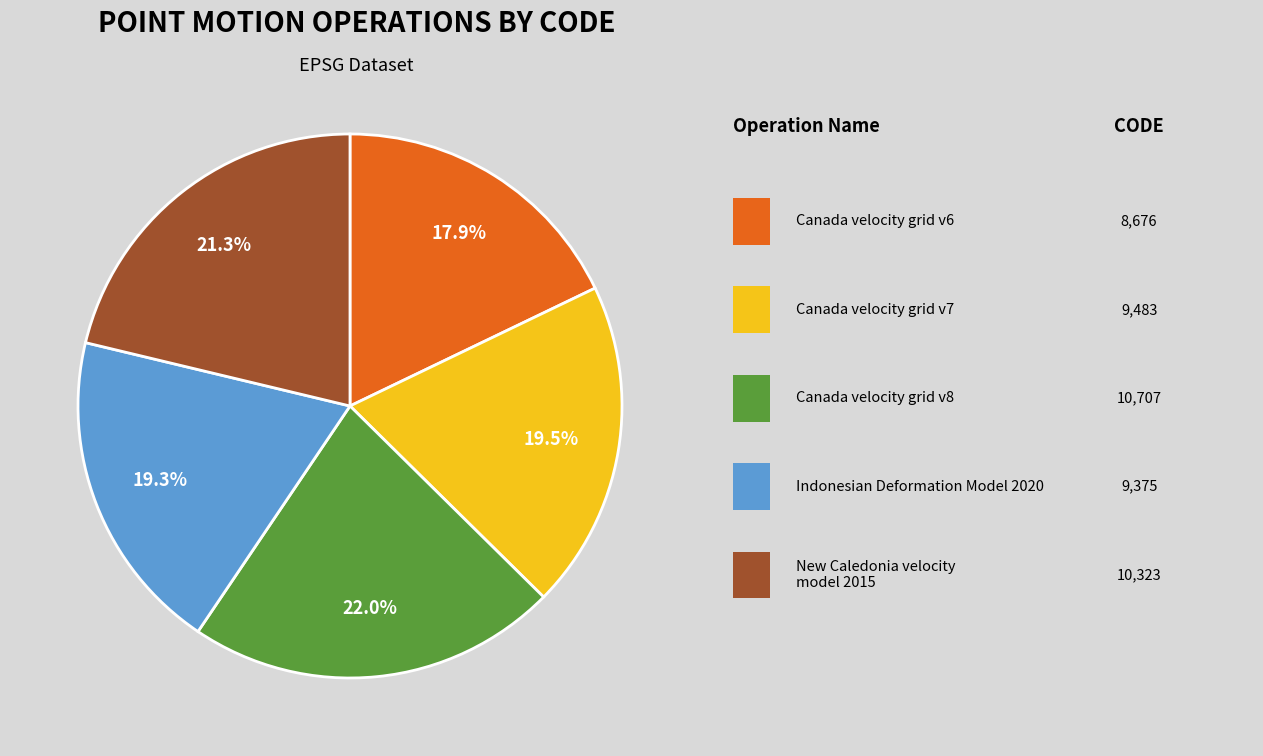

Is there any slice that represents more than half of the pie?

No